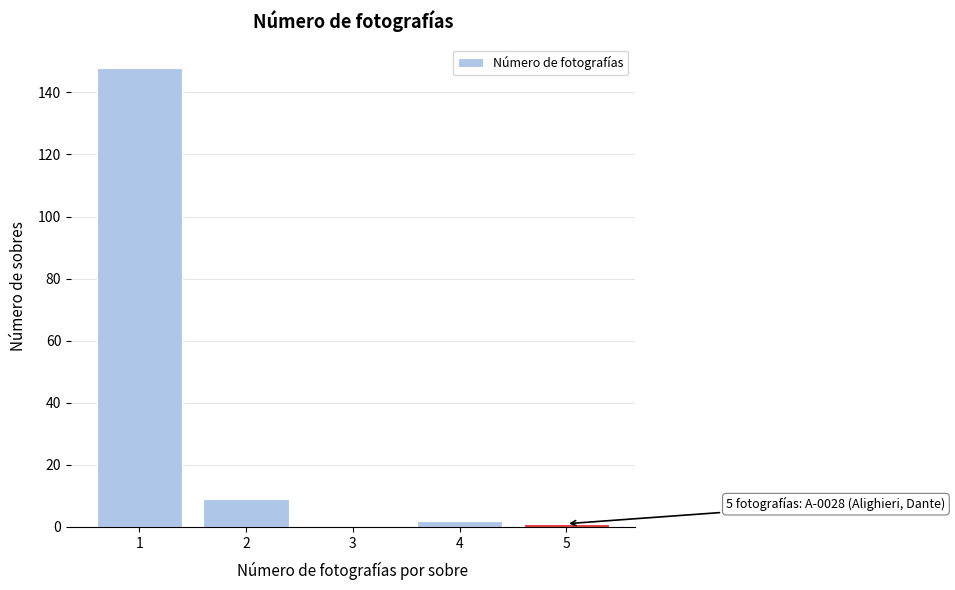

Reading left to right, transcribe all the data shown in this chart.

1=148	2=9	3=0	4=2	5=1